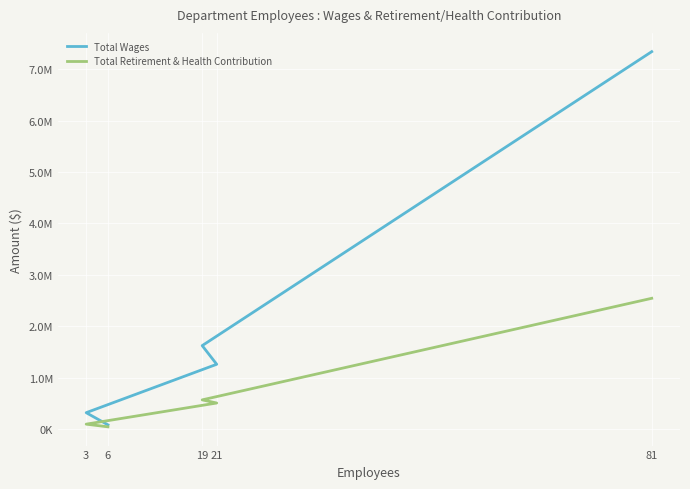

Is the value of Total Retirement & Health Contribution at 6 greater than the value of Total Wages at 6?

No